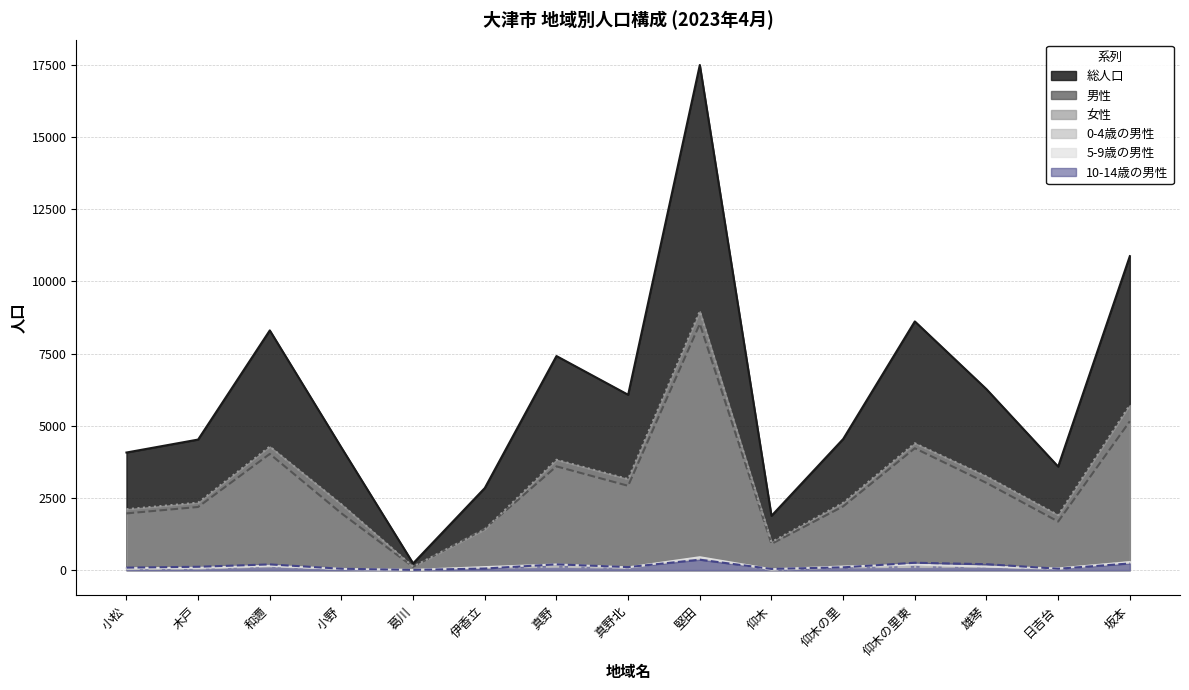

The value of 総人口 at 真野北 is 6072. True or false?

True